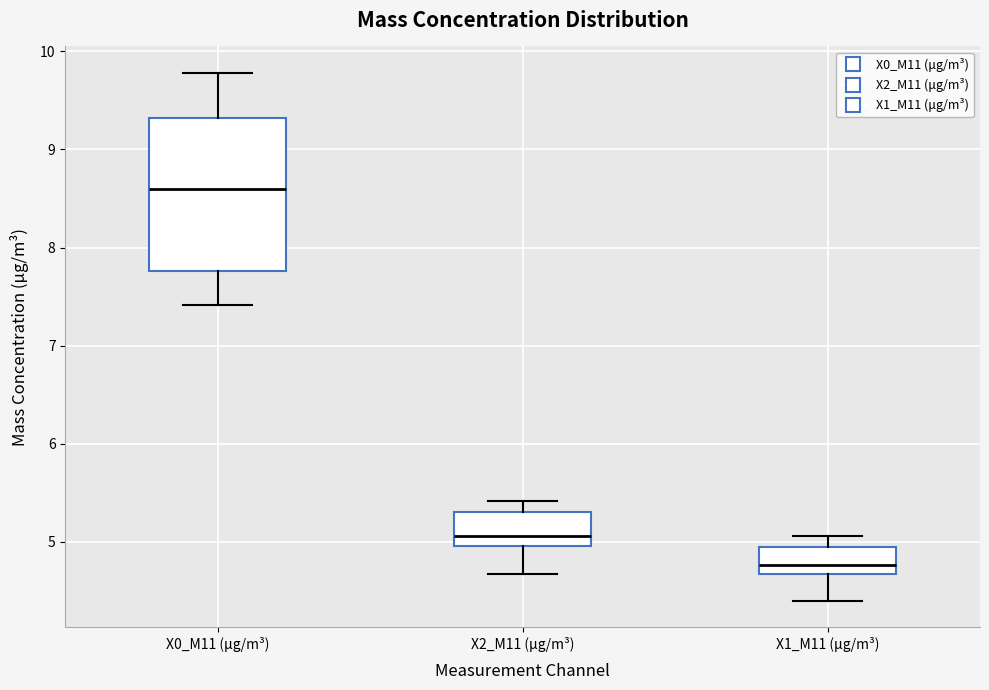

Reading left to right, transcribe this box plot: for each box, give where its median line is, the range the box spans, and where its two whiskers end, as read against the y-axis. The values are not printed on the chart, so give them approximately, as read against the axis.

X0_M11 (μg/m³): median 8.6, box 7.8 to 9.3, whiskers 7.4 to 9.8
X2_M11 (μg/m³): median 5.1, box 5.0 to 5.3, whiskers 4.7 to 5.4
X1_M11 (μg/m³): median 4.8, box 4.7 to 4.9, whiskers 4.4 to 5.1